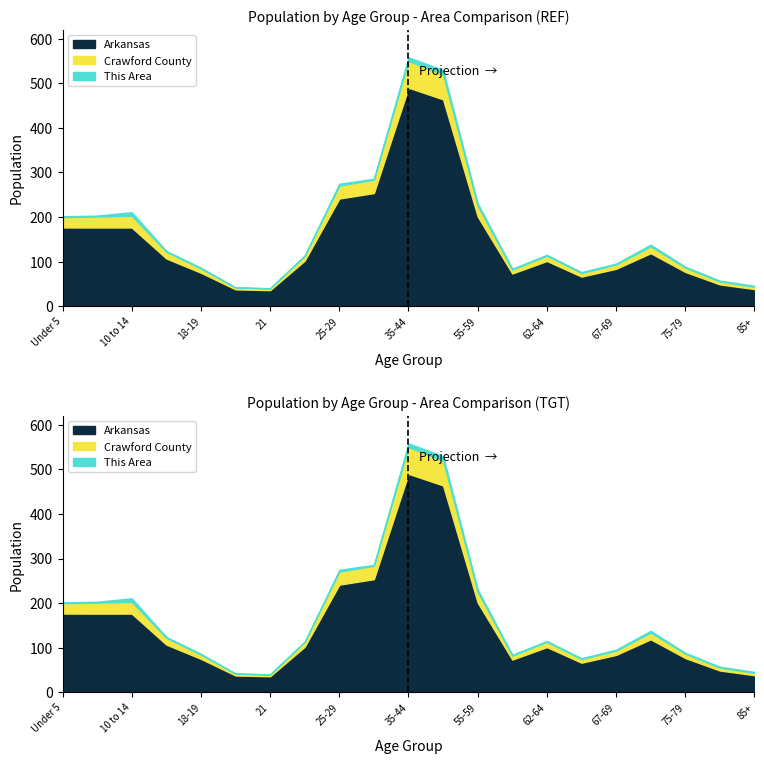

The value of Arkansas at 45-54 is 111.6. True or false?

False